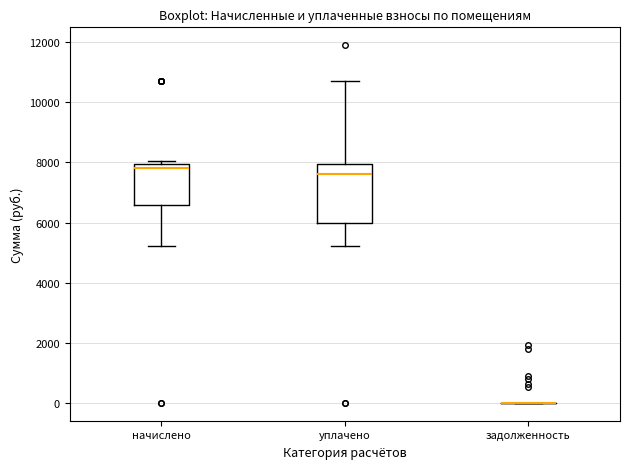

Where does the lower whisker of the box for начислено end on the y-axis? The values are not printed on the chart, so give them approximately, as read against the axis.

5200